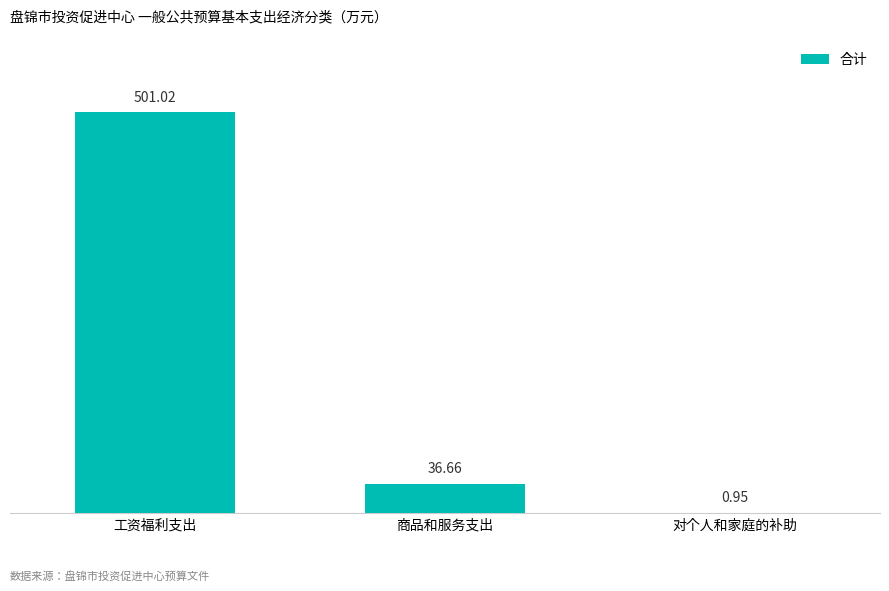

Where is the data nearest to the value 250?

商品和服务支出